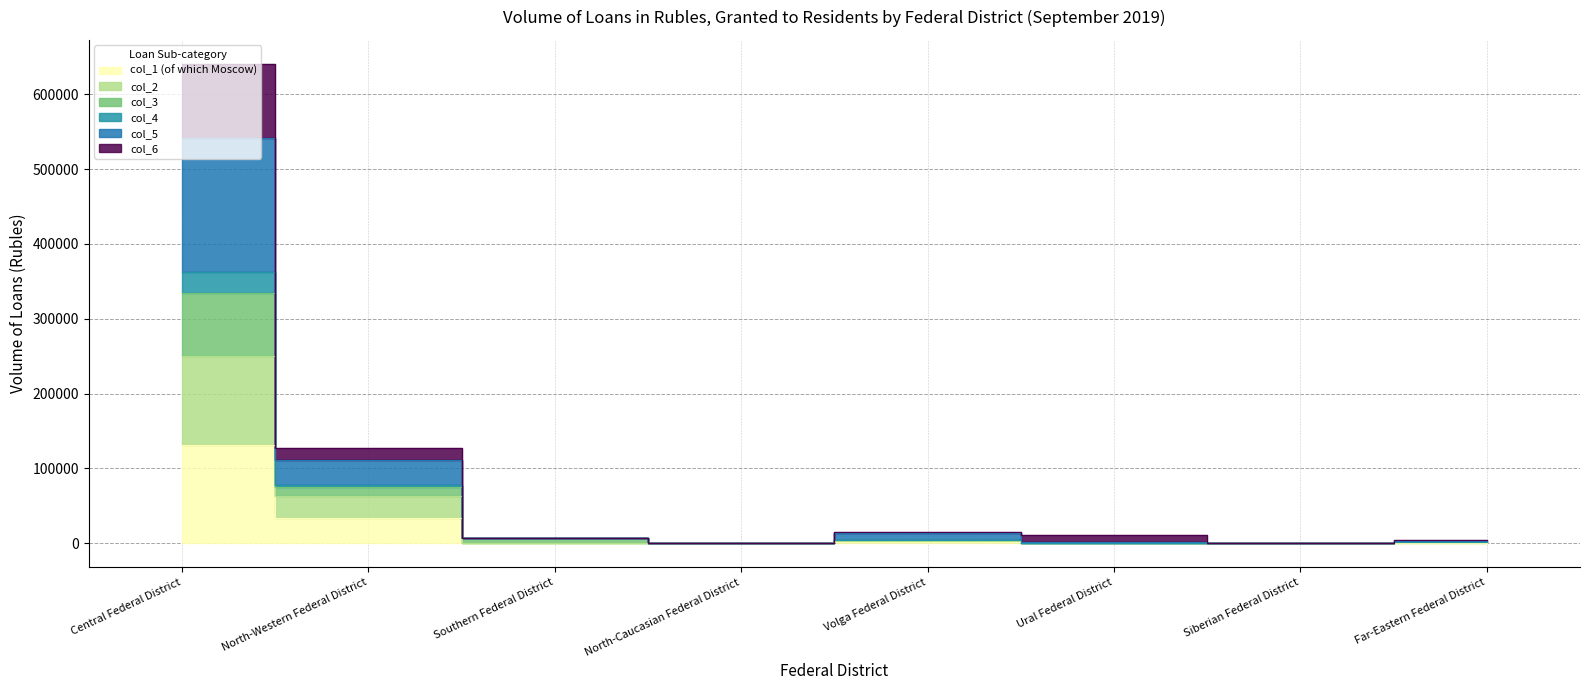

At which label does col_1 (of which Moscow) first exceed 647?

Central Federal District